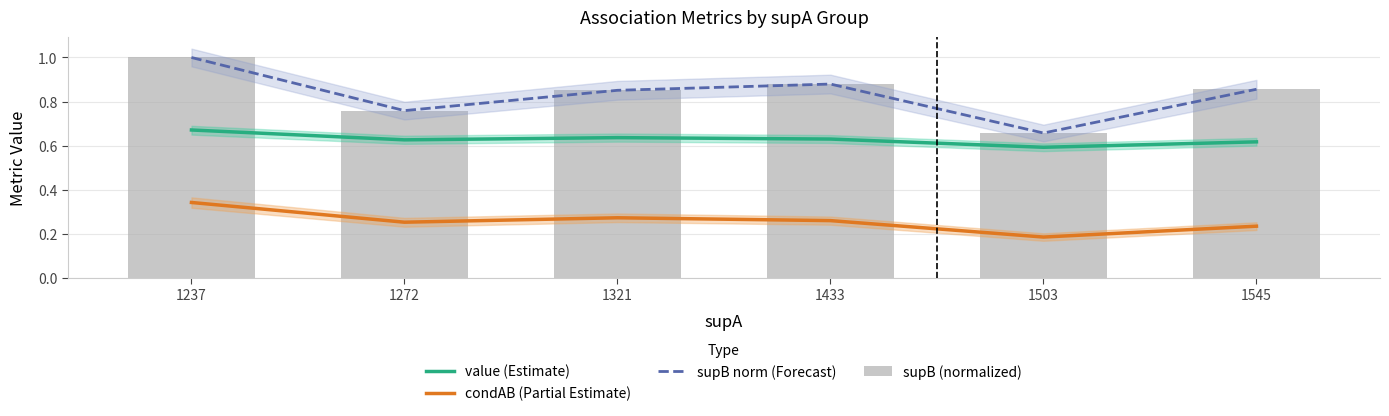

Which has a higher value, 1545 or 1237?

1237